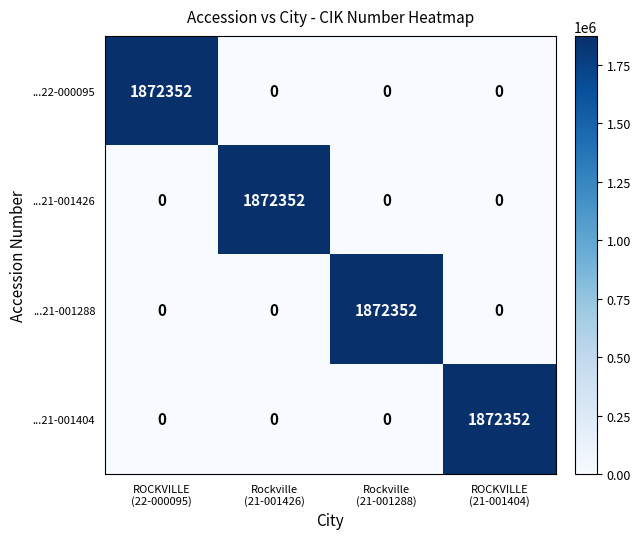

What is the average value of the ...21-001404 series?

468088